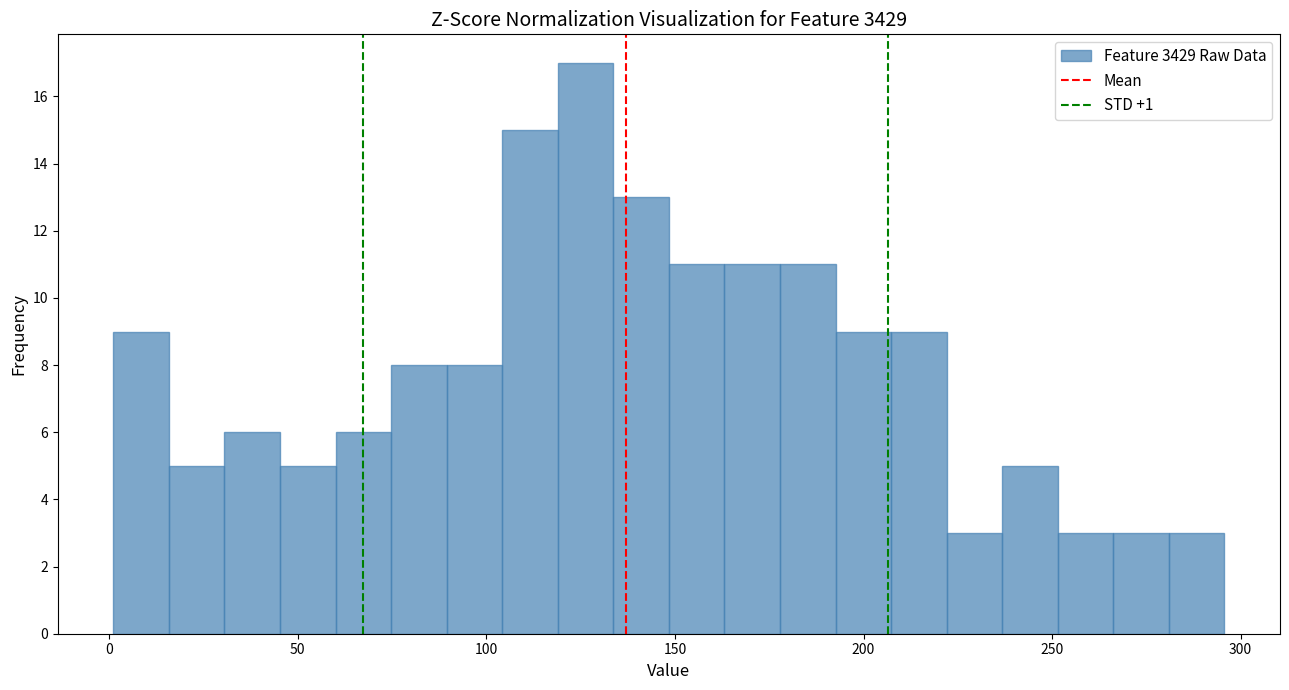

Read against the x-axis, roughly where is the centre of the tallest bar?

125